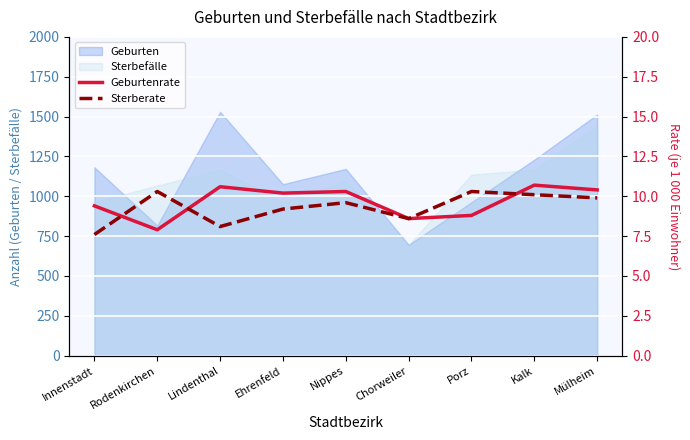

What is the average value of the Sterberate series?

9.3